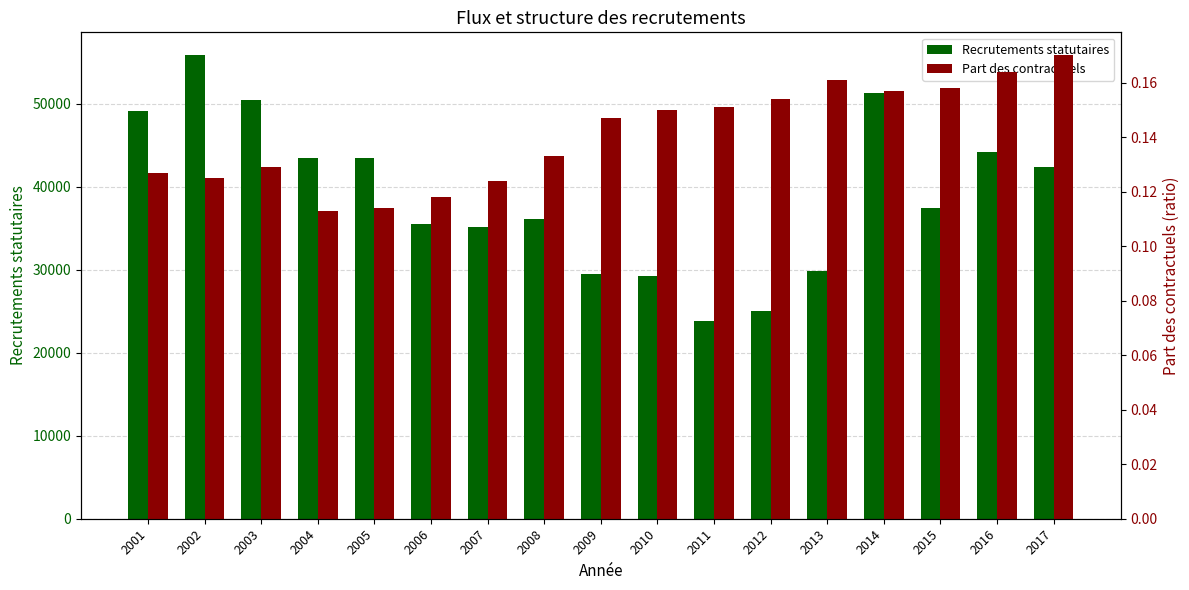

Is it true that Recrutements statutaires equals 11801.2 at 2012?

False